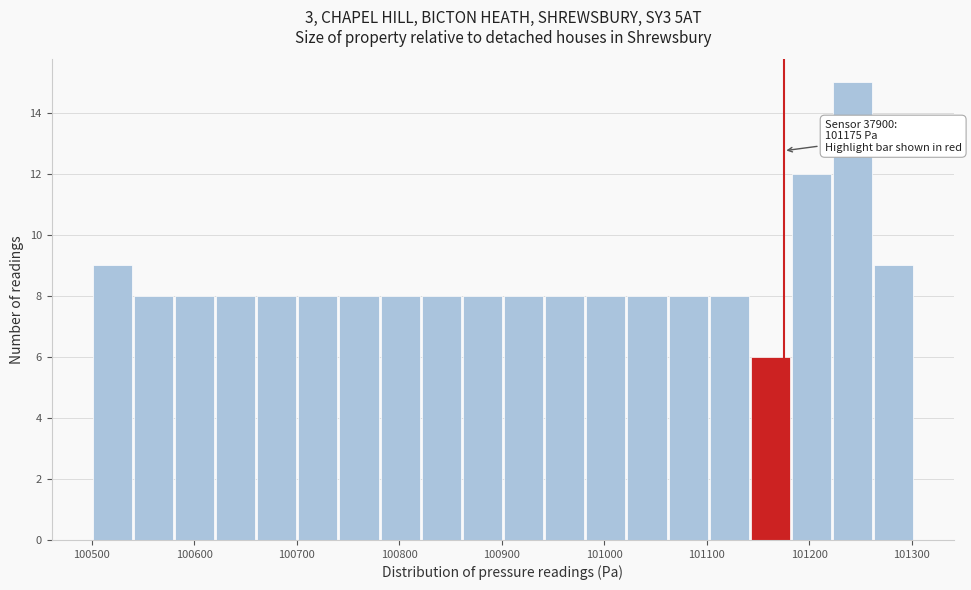

Which range on the x-axis has the tallest bar?

101220 to 101260